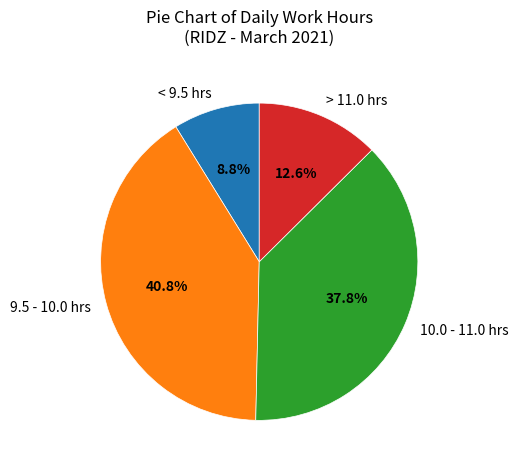

Which category has the smallest portion of the pie?

< 9.5 hrs